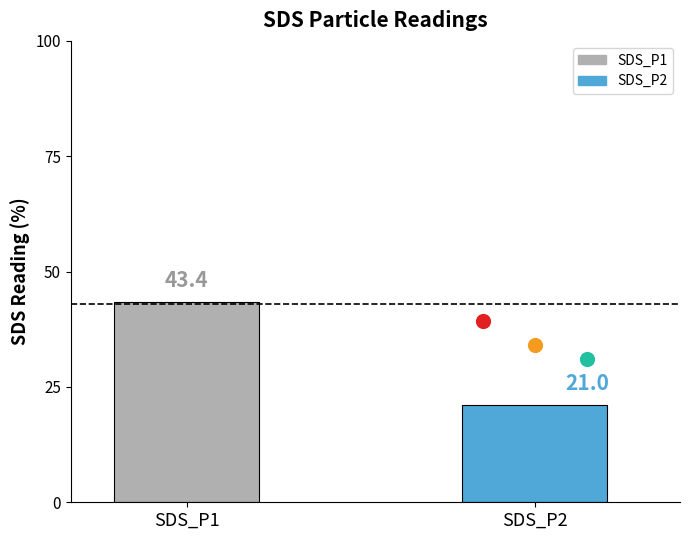

Which series has the largest total across all categories?

SDS_P1